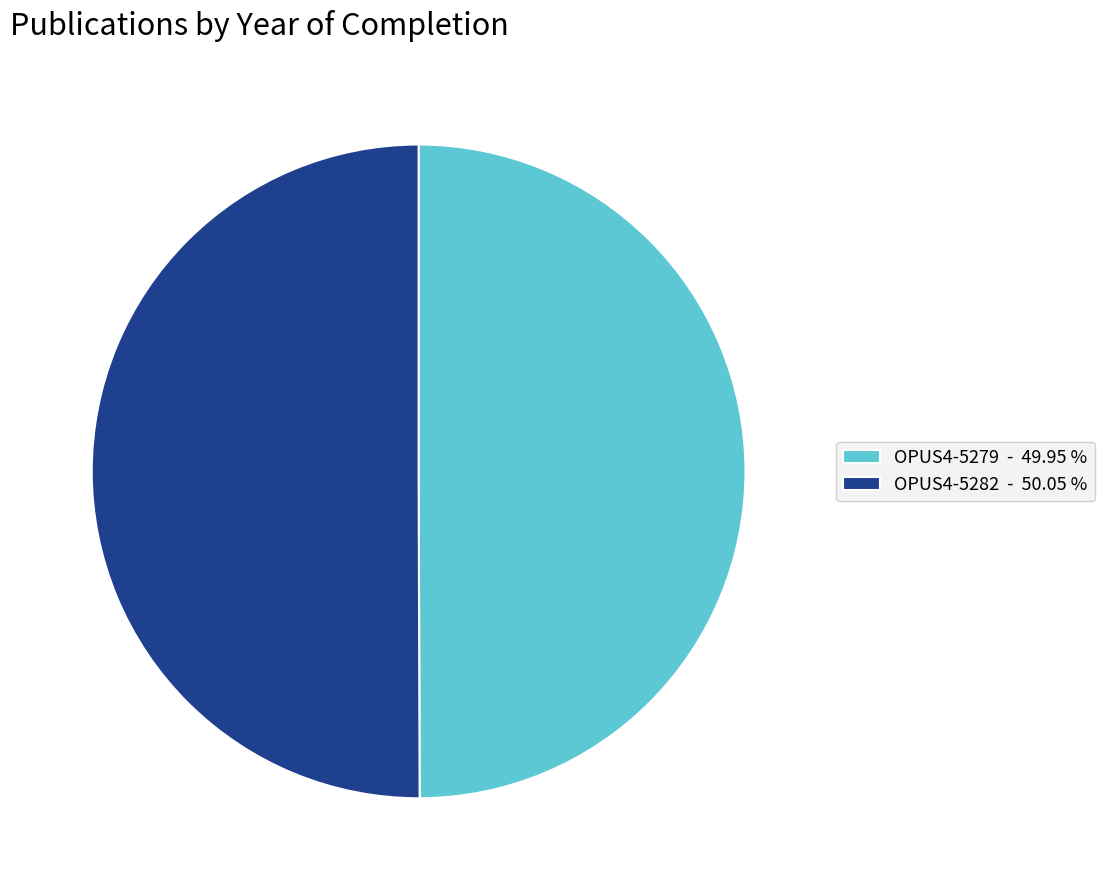

Combined, do OPUS4-5282 - 50.05 % and OPUS4-5279 - 49.95 % account for over 50%?

Yes